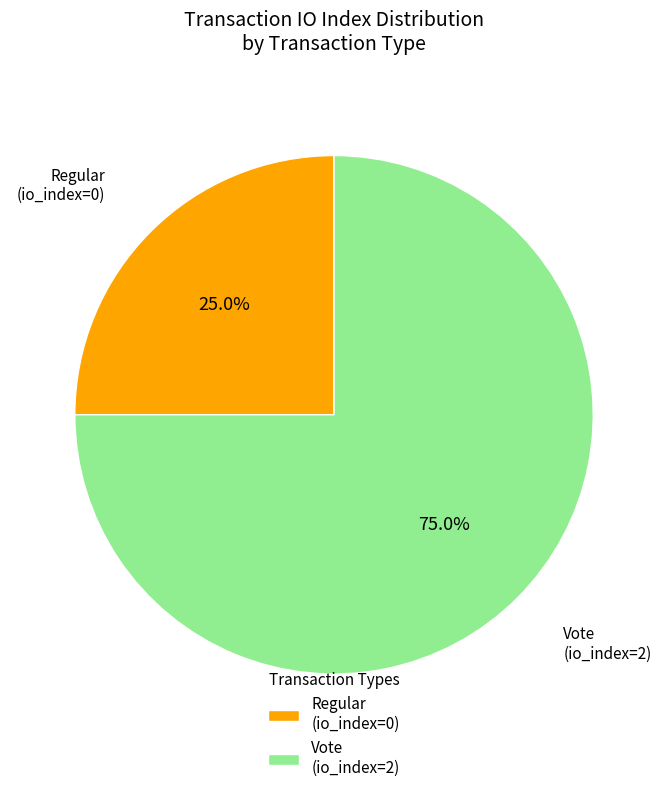

Rank the categories by value from lowest to highest.

Regular (io_index=0), Vote (io_index=2)